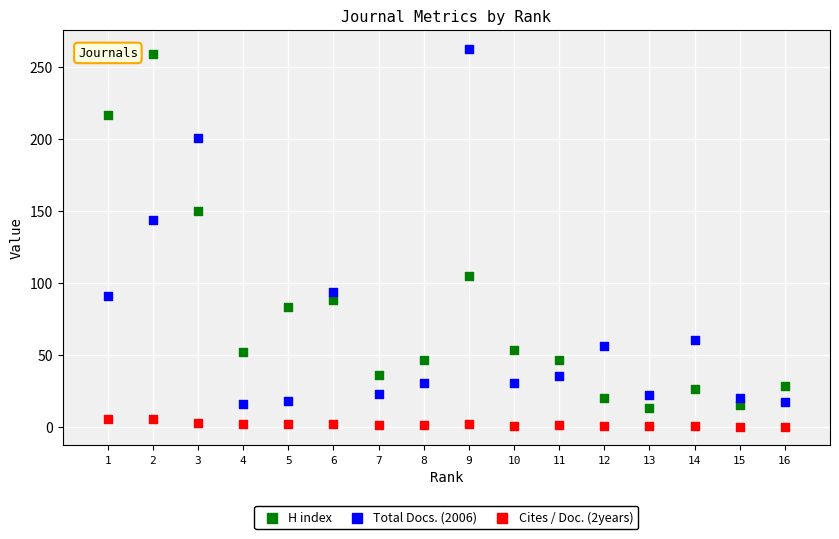

What is the X range (max minus min) for the scatter plot?

15.0